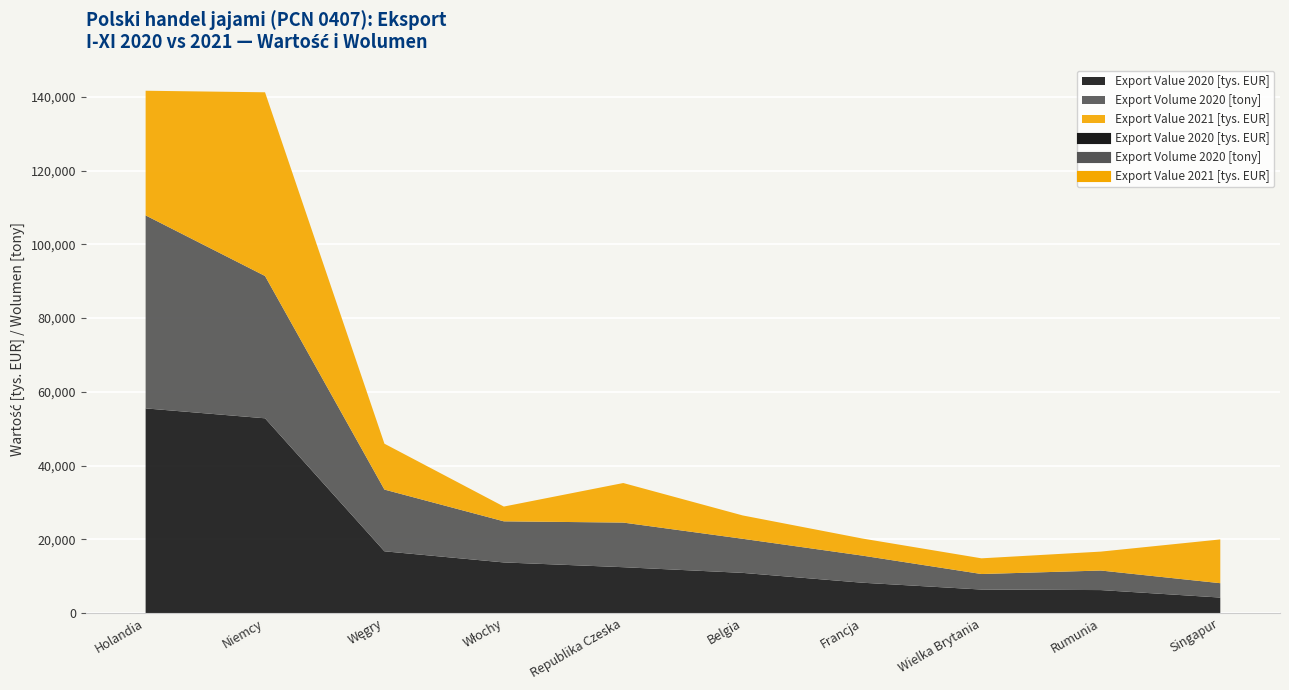

What are all the series names shown in the legend?

Export Value 2020 [tys. EUR], Export Volume 2020 [tony], Export Value 2021 [tys. EUR]